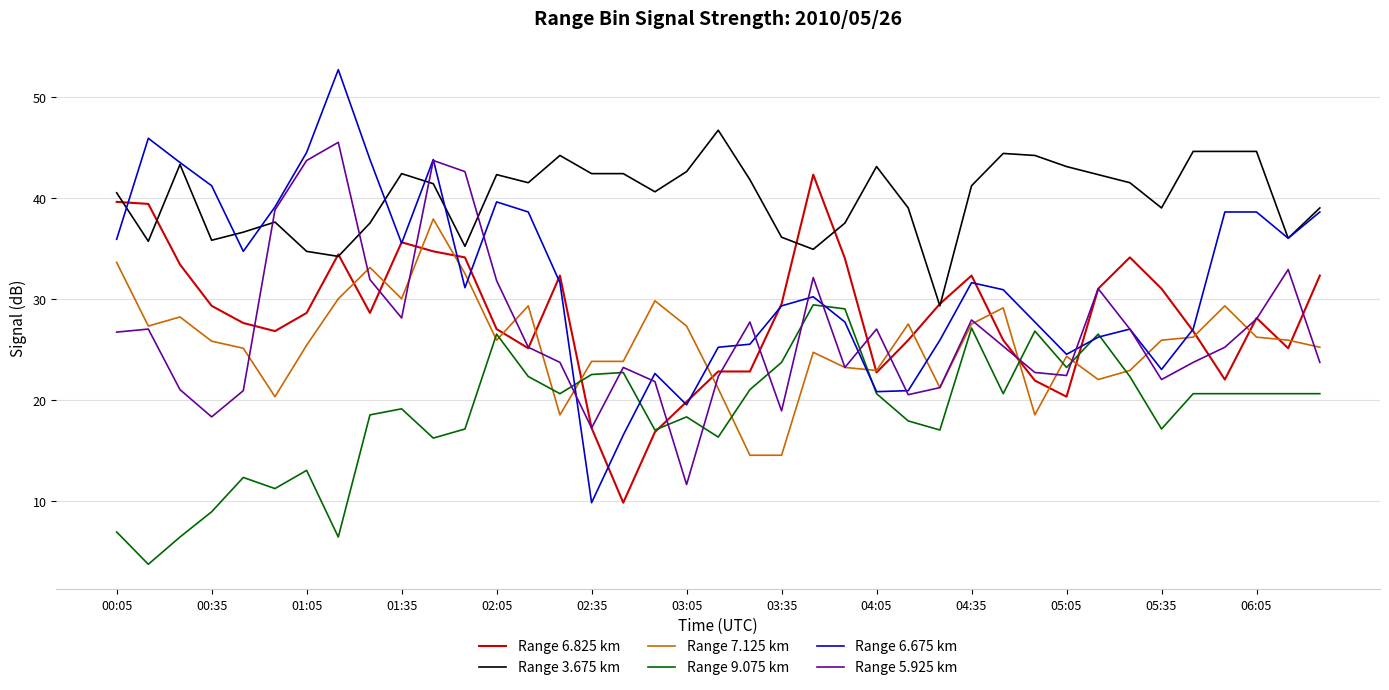

What is the minimum value for Range 5.925 km?

11.6